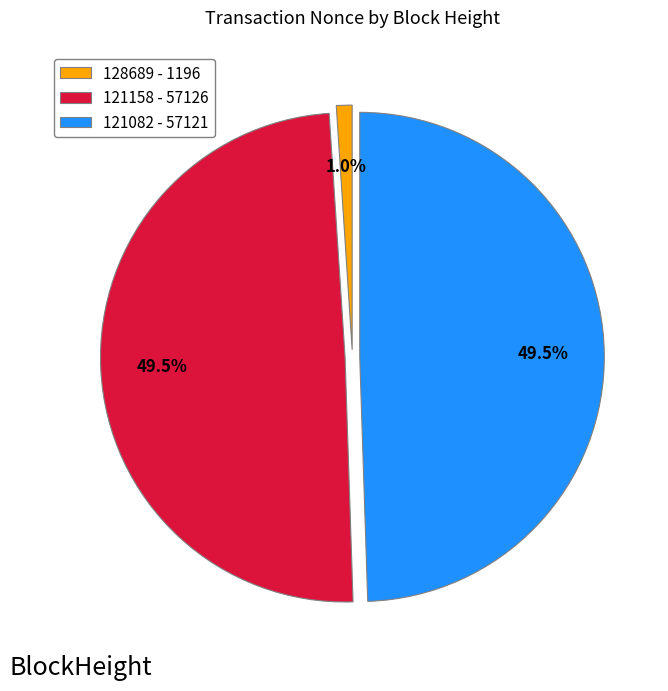

What percentage do 121082 - 57121 and 128689 - 1196 together represent?

50.5%